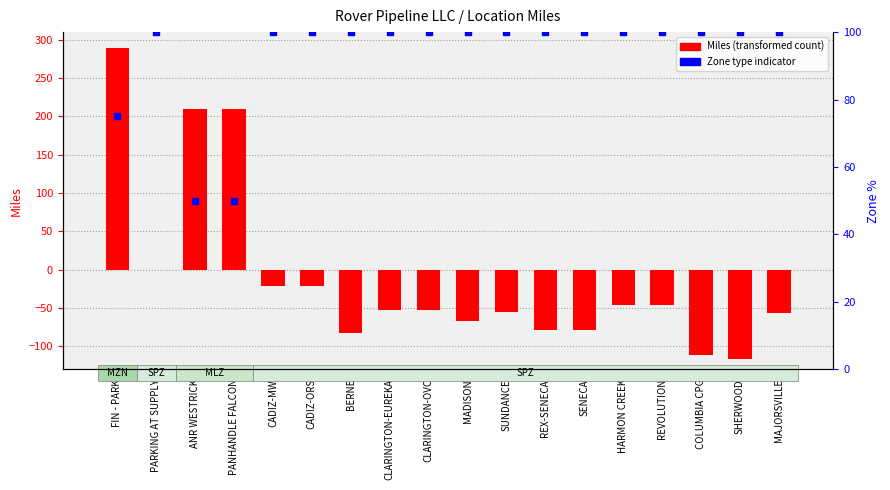

Which series reaches the maximum Y coordinate?

Miles